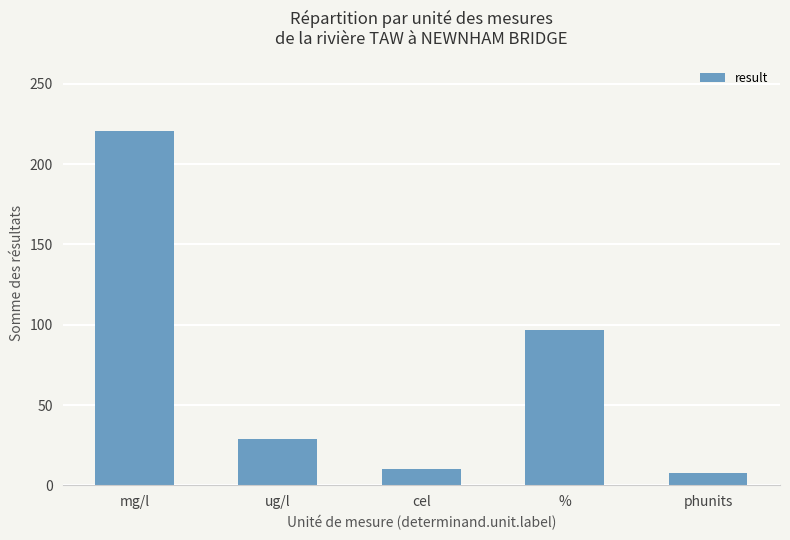

What is the sum of the values at phunits and ug/l?

36.0